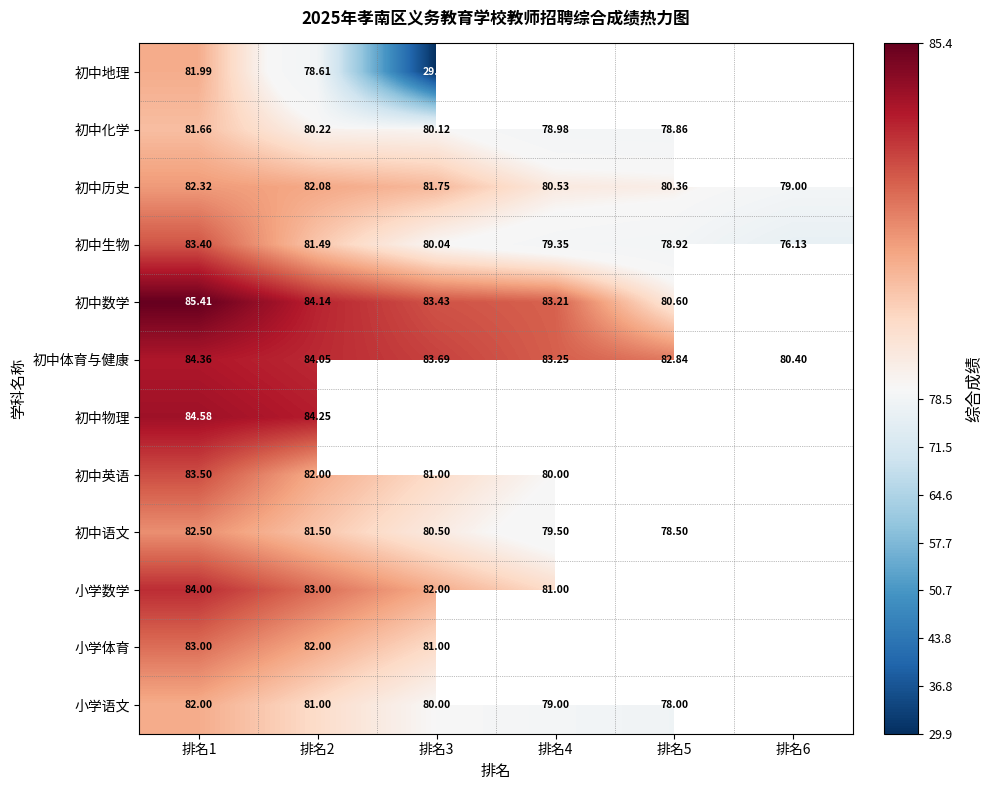

What is the greatest value displayed?

85.4